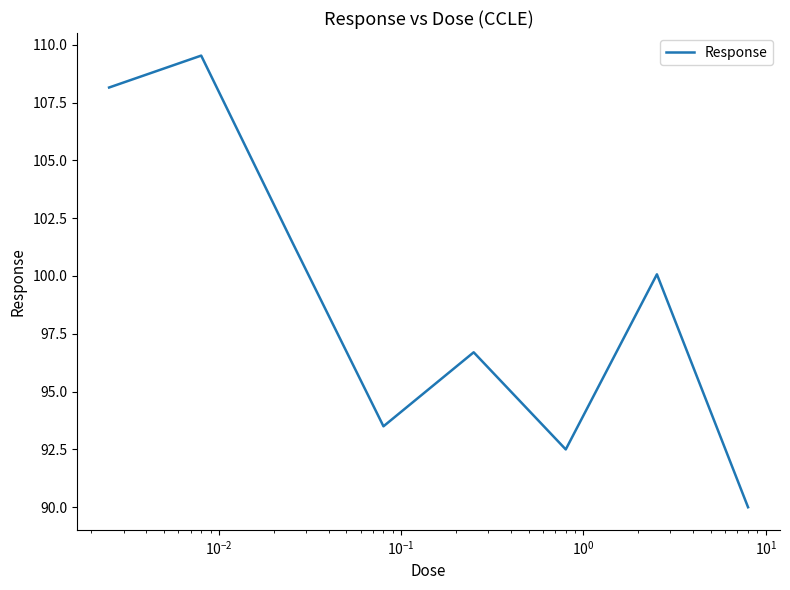

What is the minimum value shown in the chart?

90.0